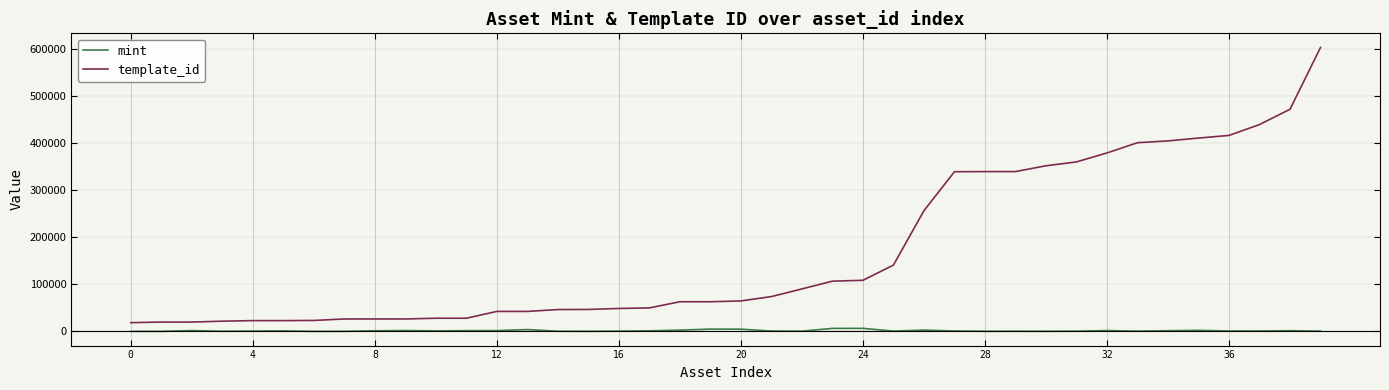

Which series has the largest total across all categories?

template_id